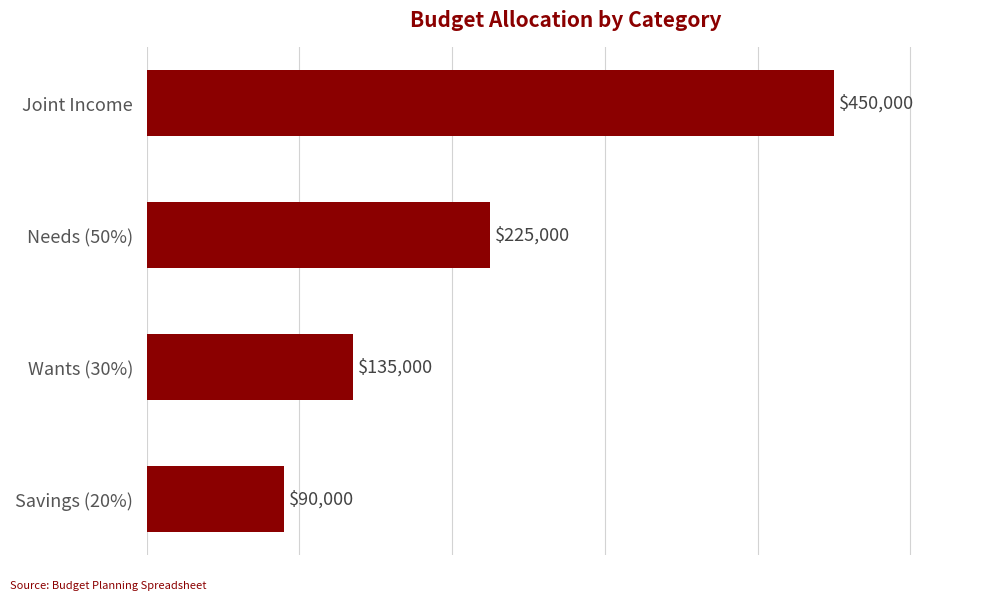

Does the chart contain stacked bars?

No